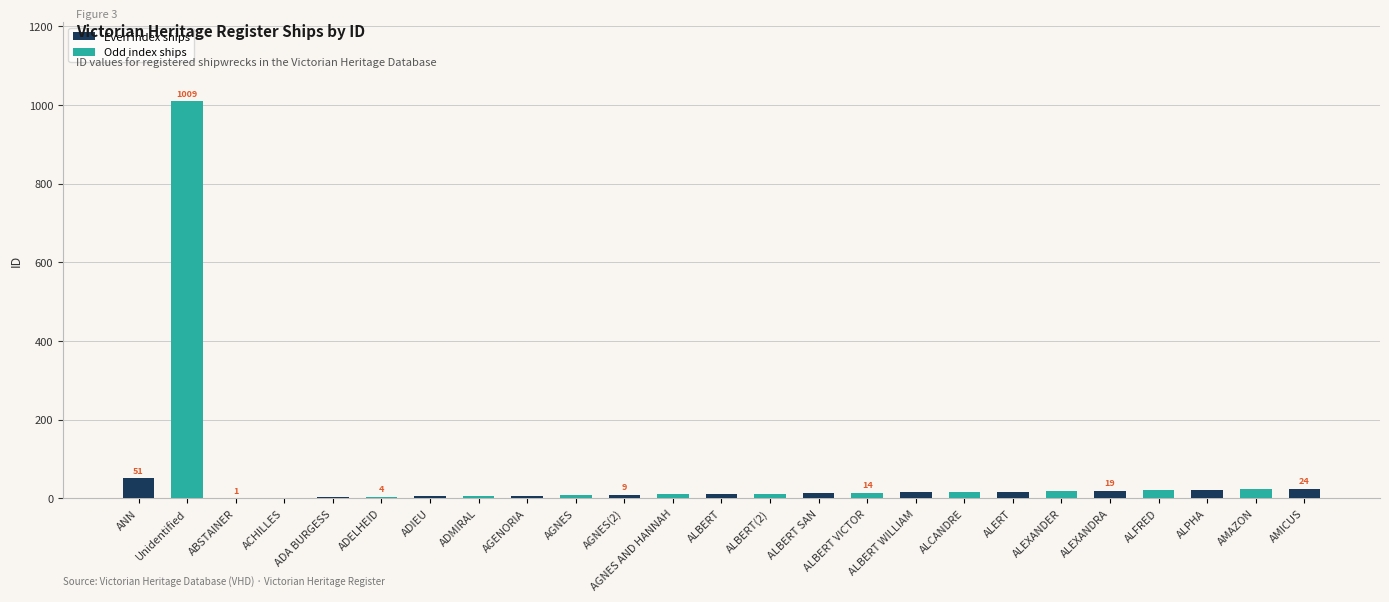

What is the maximum value shown in the chart?

1009